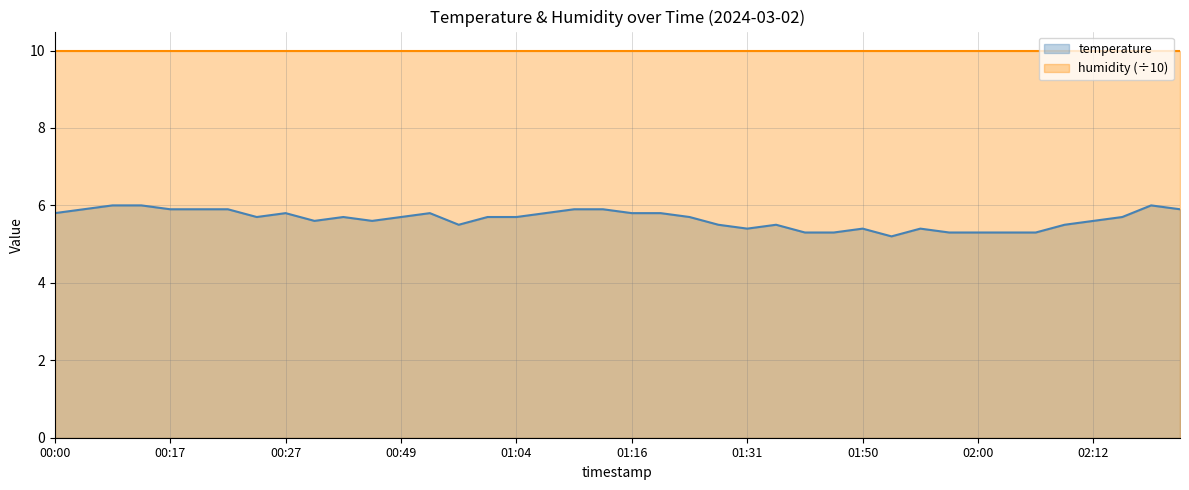

Is it true that the value at 01:50 is 5.4?

True